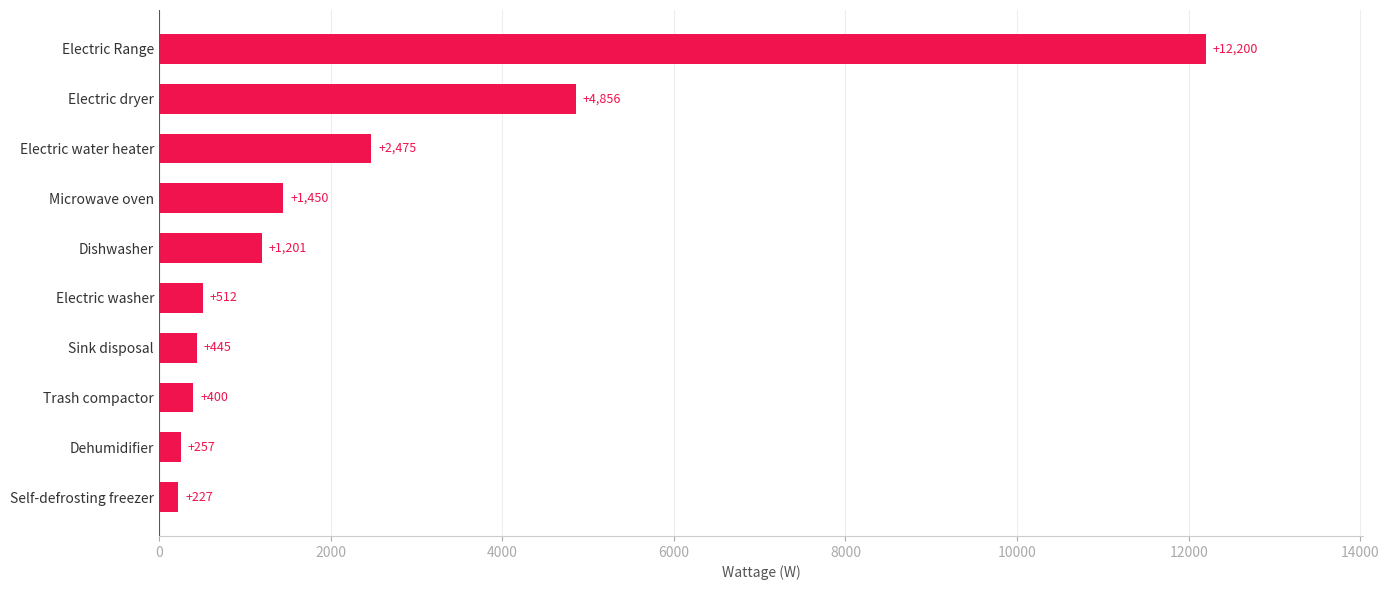

Between Microwave oven and Self-defrosting freezer, which is larger?

Microwave oven